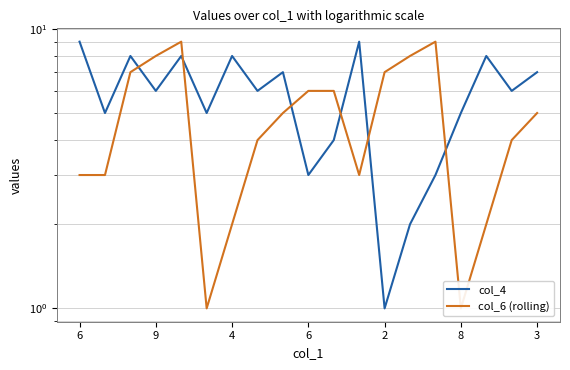

What is the label of the 14th point from the right?

8